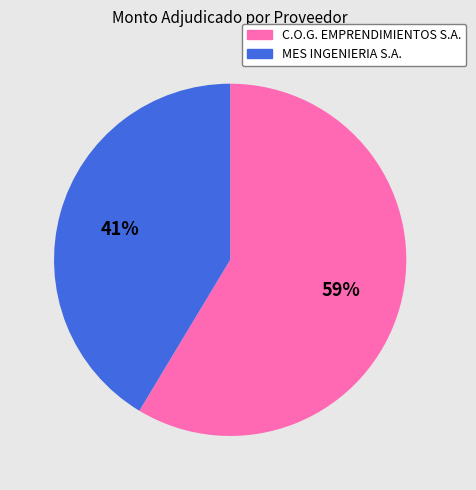

What is the majority slice?

C.O.G. EMPRENDIMIENTOS S.A.